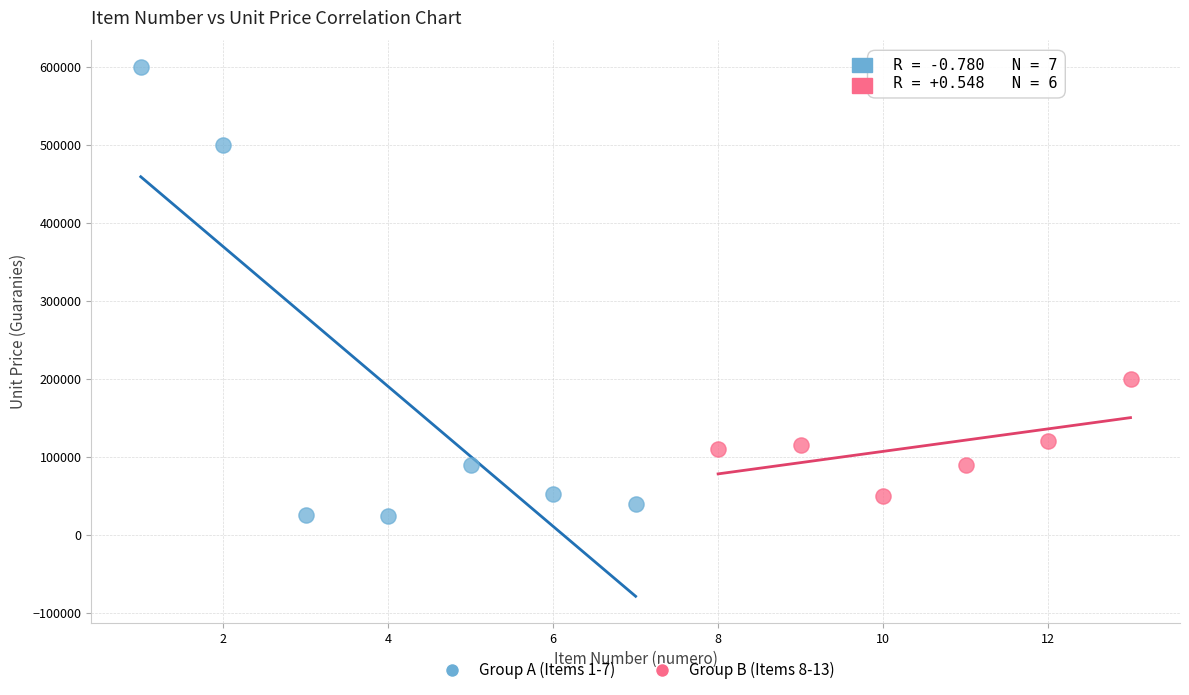

What are all the series names shown in the legend?

Group A (Items 1-7), Group B (Items 8-13)